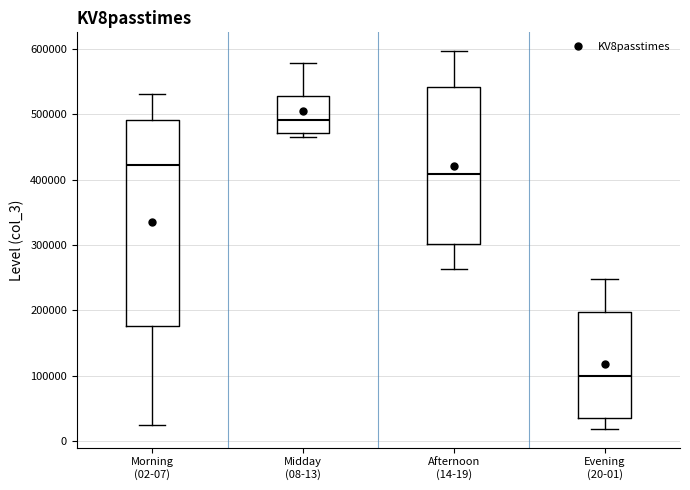

Comparing the boxes themselves (not the whiskers), which one is the tallest?

Morning (02-07)